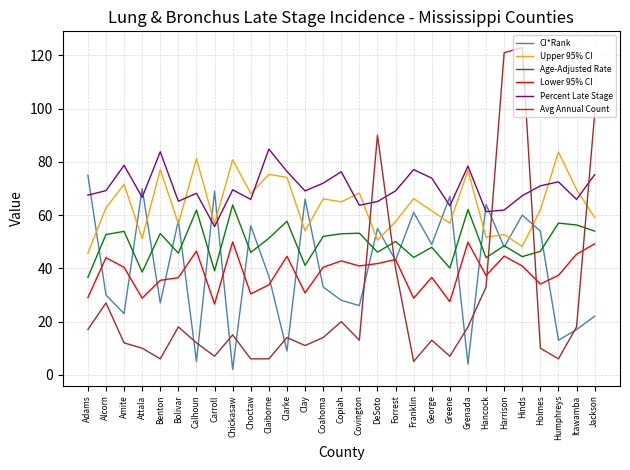

At Attala, list the series in order from largest to smallest.

CI*Rank, Percent Late Stage, Upper 95% CI, Age-Adjusted Rate, Lower 95% CI, Avg Annual Count